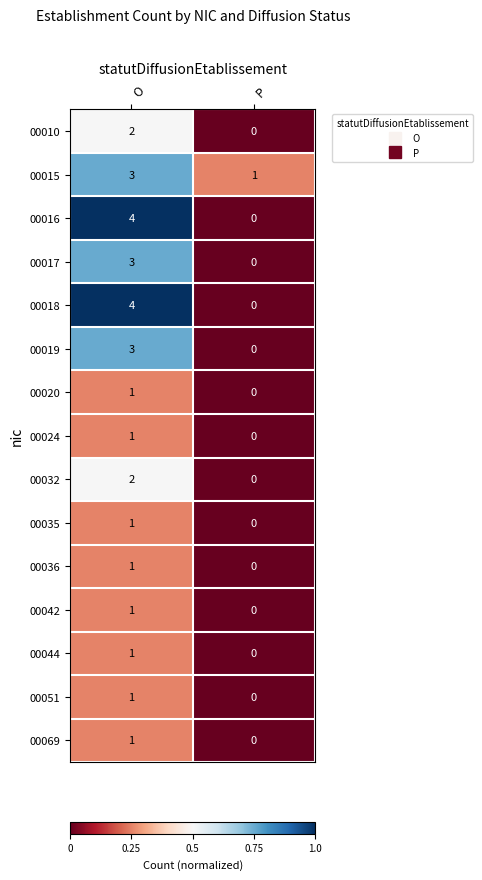

List the labels in order of 00036 value, smallest first.

P, O